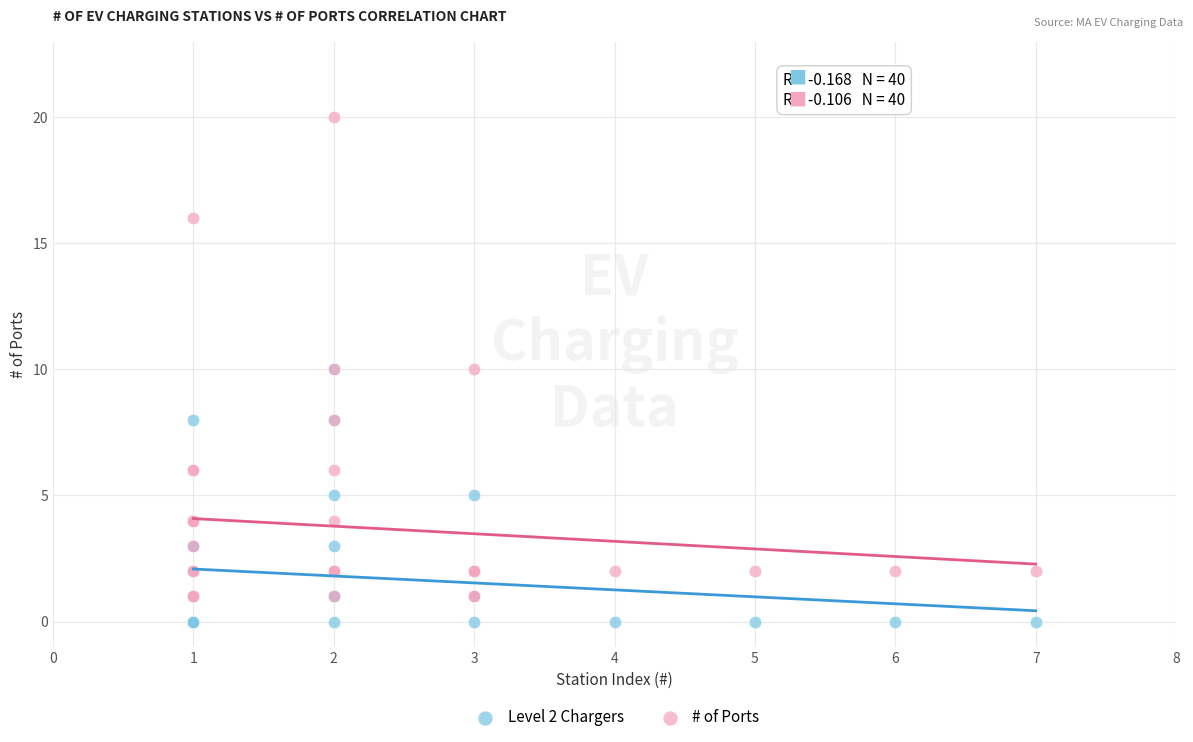

Which series reaches the maximum Y coordinate?

# of Ports